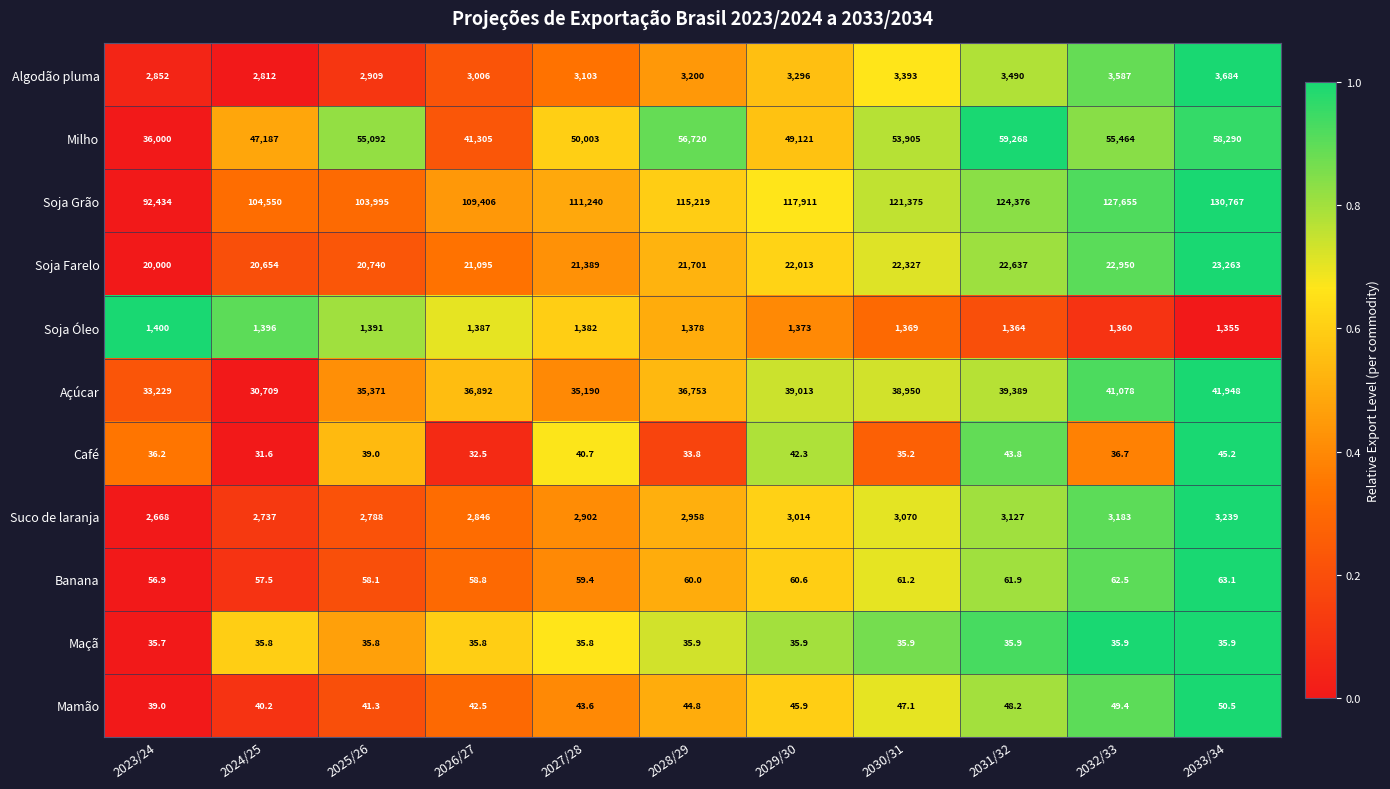

What is the difference between the second highest and second lowest values in the Soja Óleo series?

36.0